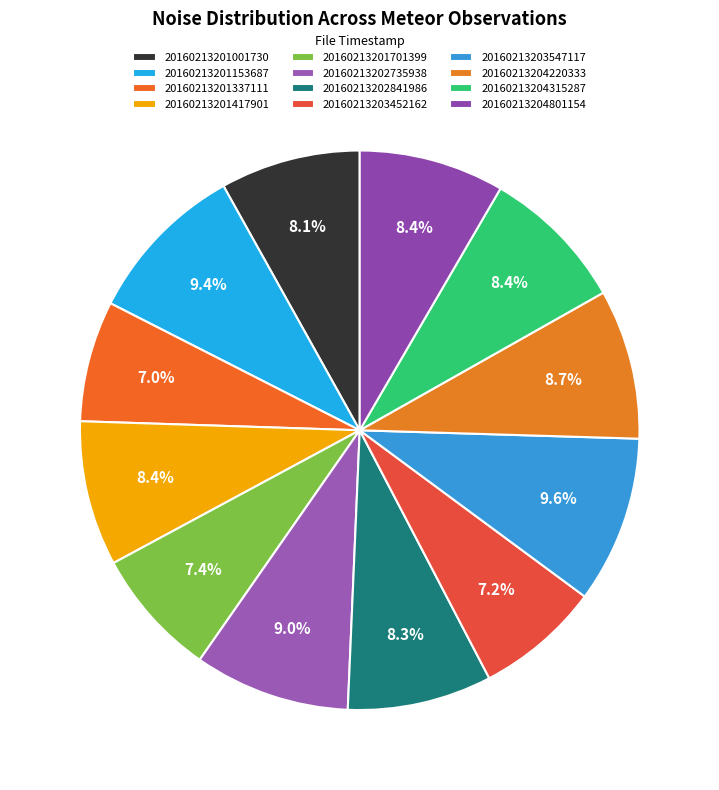

What is the smallest slice in the pie chart?

20160213201337111